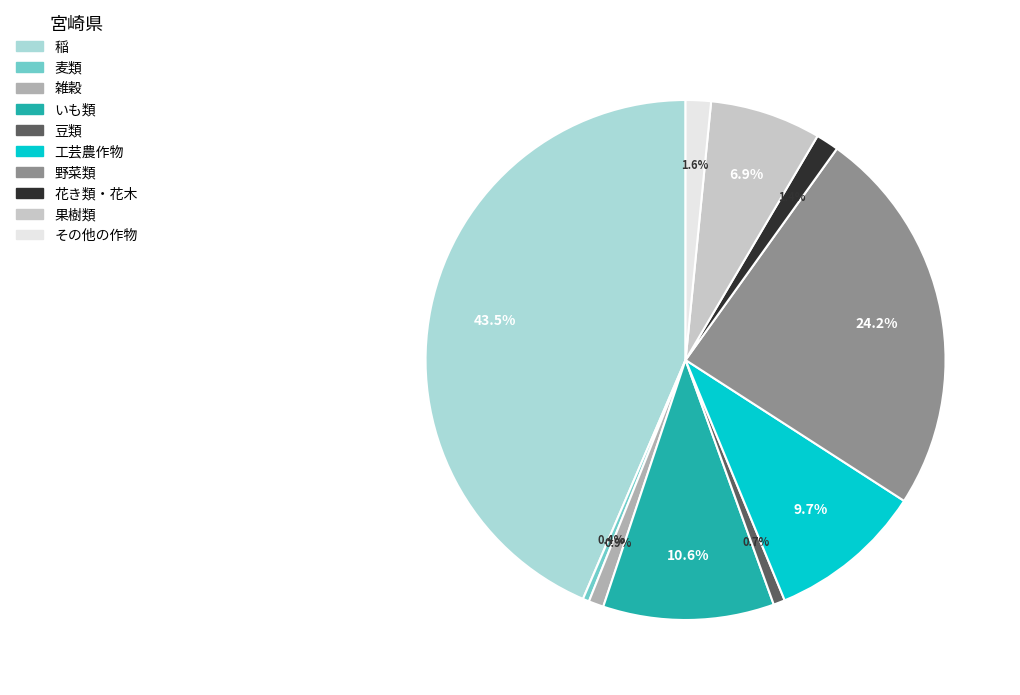

Does 花き類・花木 account for over 50% of the chart?

No